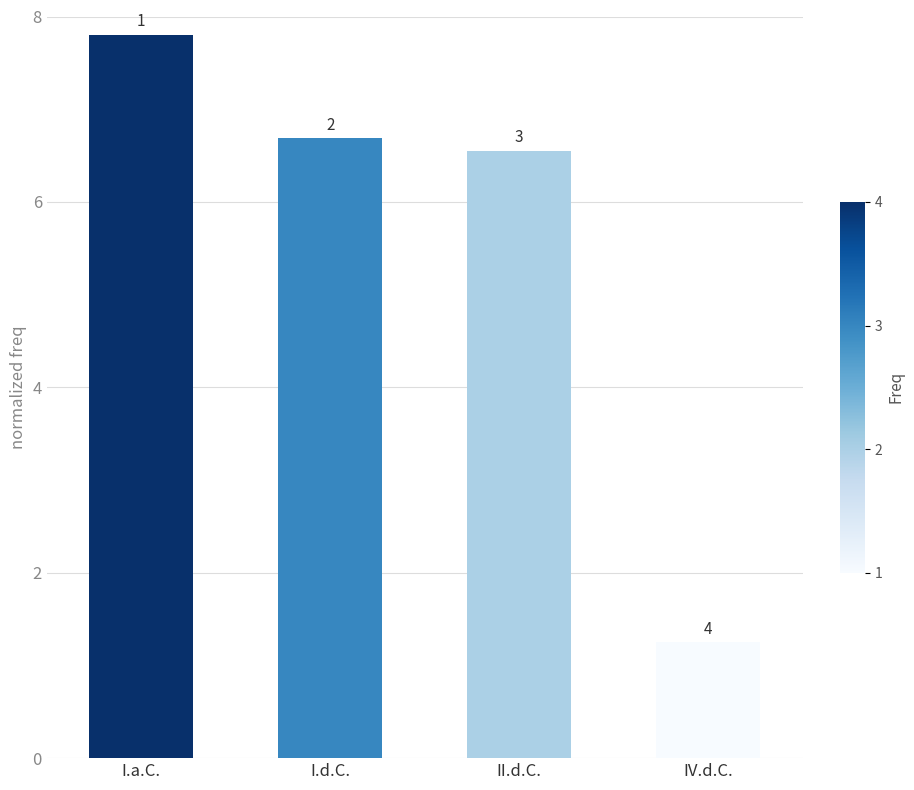

What is the difference between the maximum and second lowest values?

1.3